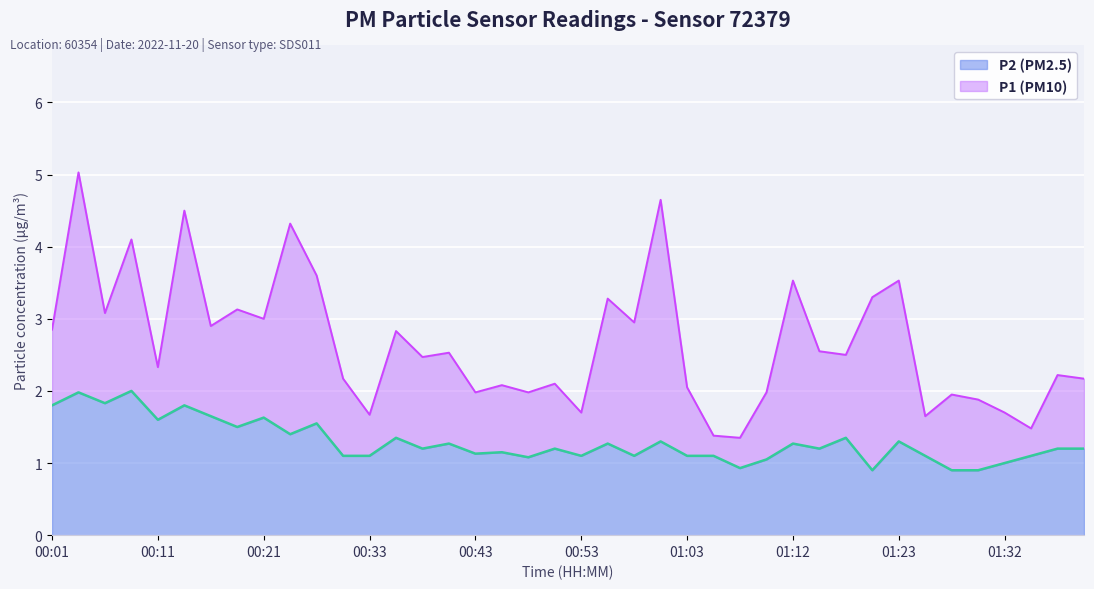

What is the total value across all series at 01:00?

6.0